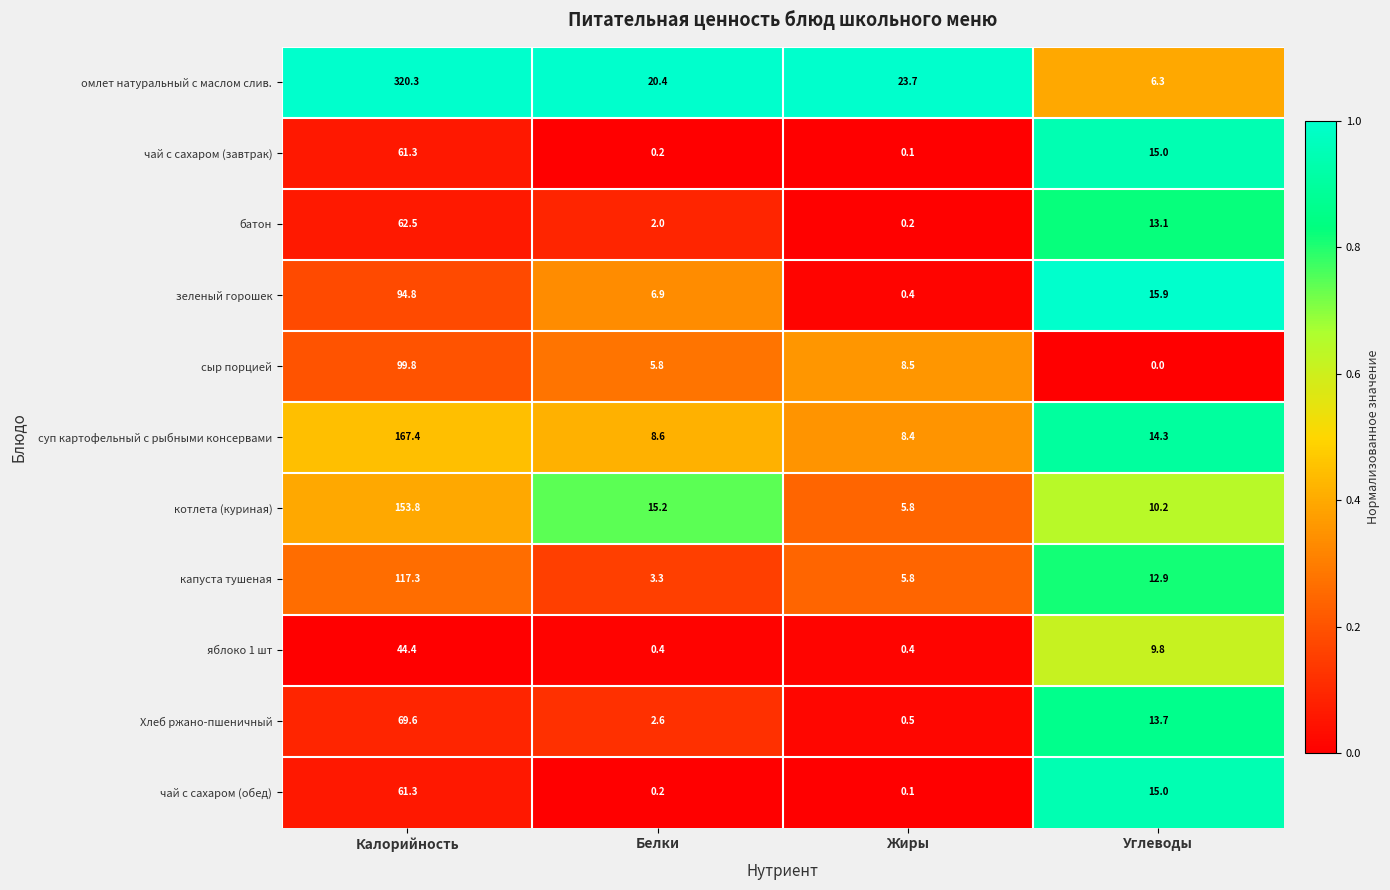

How many categories are shown in the chart?

4